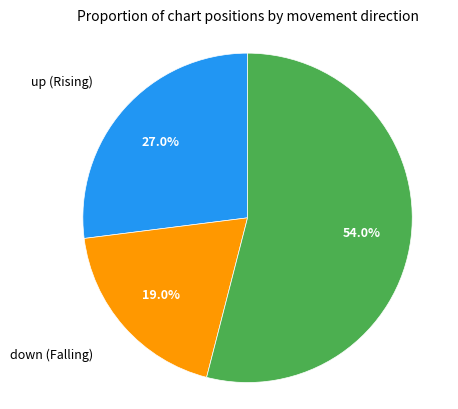

Is there any slice that represents more than half of the pie?

Yes